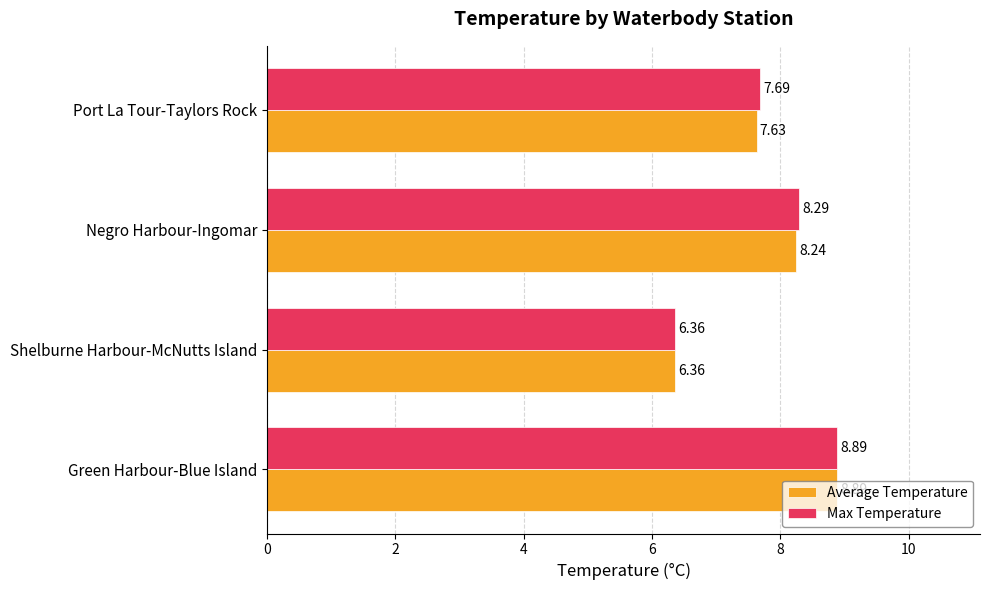

What is the difference between the second highest and minimum values in the Average Temperature series?

1.9